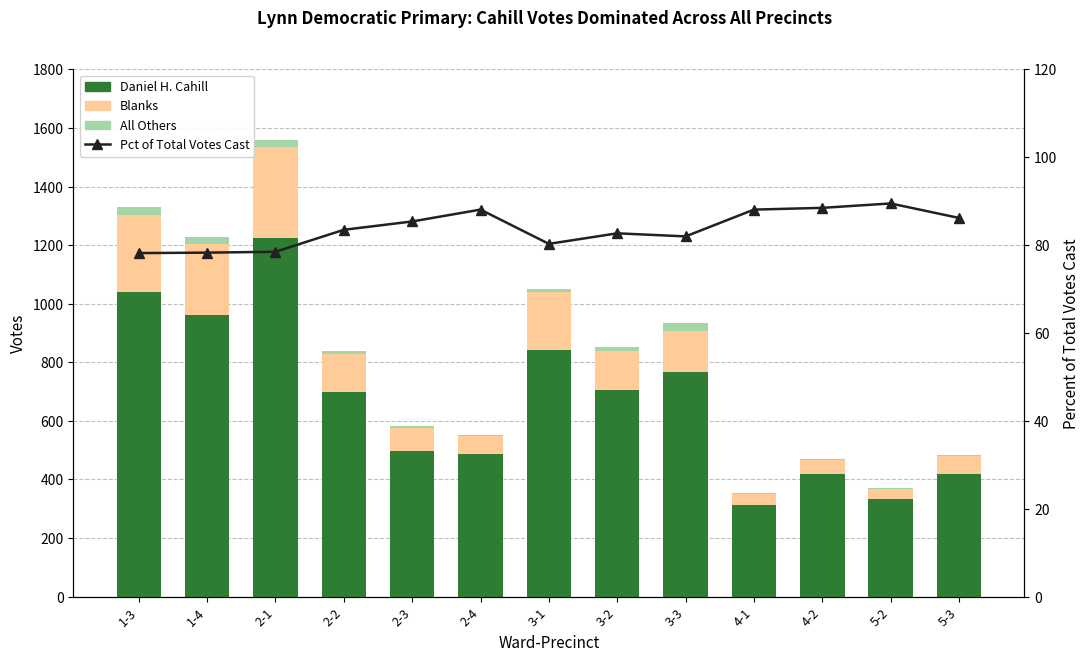

Is it true that All Others equals 11.1 at 1-4?

False